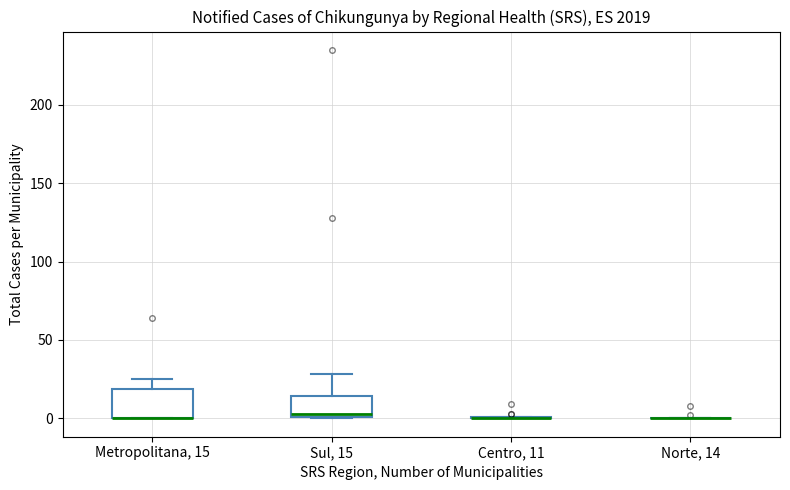

Reading left to right, transcribe this box plot: for each box, give where its median line is, the range the box spans, and where its two whiskers end, as read against the y-axis. The values are not printed on the chart, so give them approximately, as read against the axis.

Metropolitana, 15: median 0 (drawn on the box's lower edge), box 0 to 20, whiskers 0 to 25
Sul, 15: median 5, box 0 to 15, whiskers 0 to 30
Centro, 11: box collapsed to a line at 0, whiskers 0 to 0
Norte, 14: box collapsed to a line at 0, whiskers 0 to 0